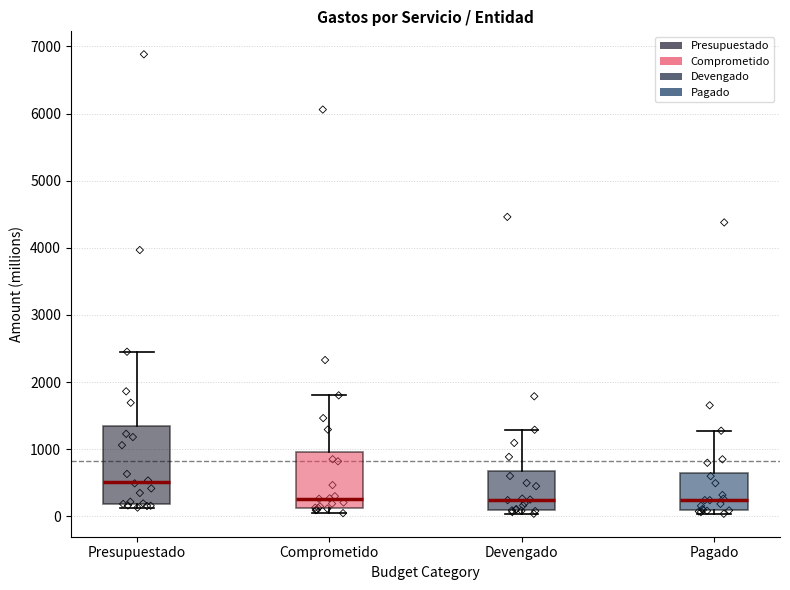

Reading left to right, transcribe this box plot: for each box, give where its median line is, the range the box spans, and where its two whiskers end, as read against the y-axis. The values are not printed on the chart, so give them approximately, as read against the axis.

Presupuestado: median 500, box 200 to 1300, whiskers 100 to 2500
Comprometido: median 300, box 100 to 1000, whiskers 0 to 1800
Devengado: median 200, box 100 to 700, whiskers 0 to 1300
Pagado: median 200, box 100 to 600, whiskers 0 to 1300